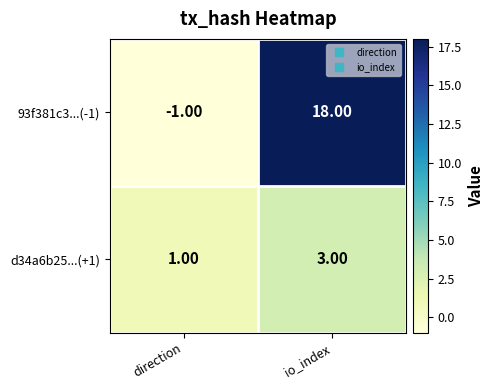

Where is d34a6b25...(+1) nearest to the value 2?

direction